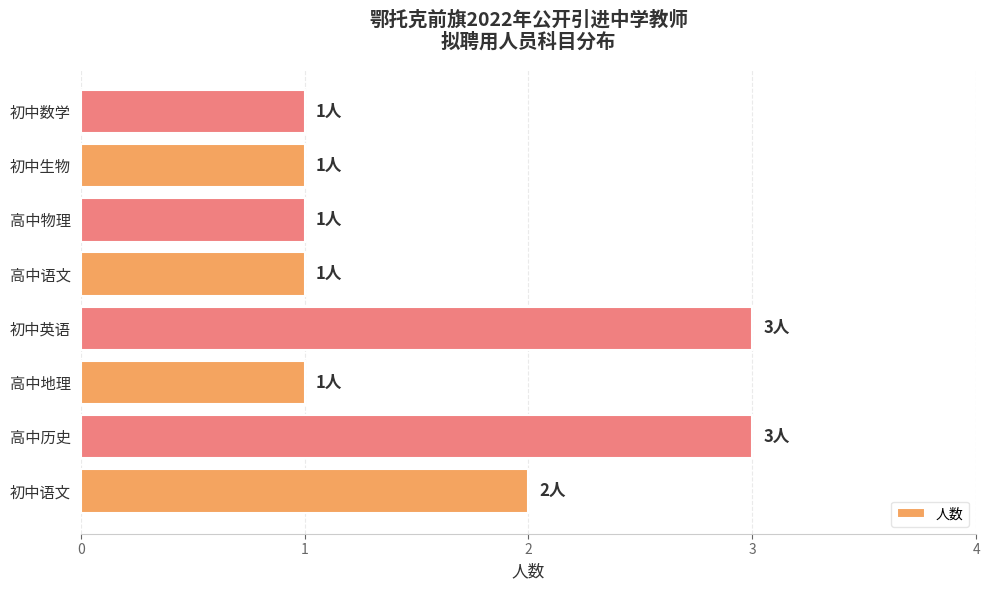

Which has a higher value, 高中历史 or 初中语文?

高中历史